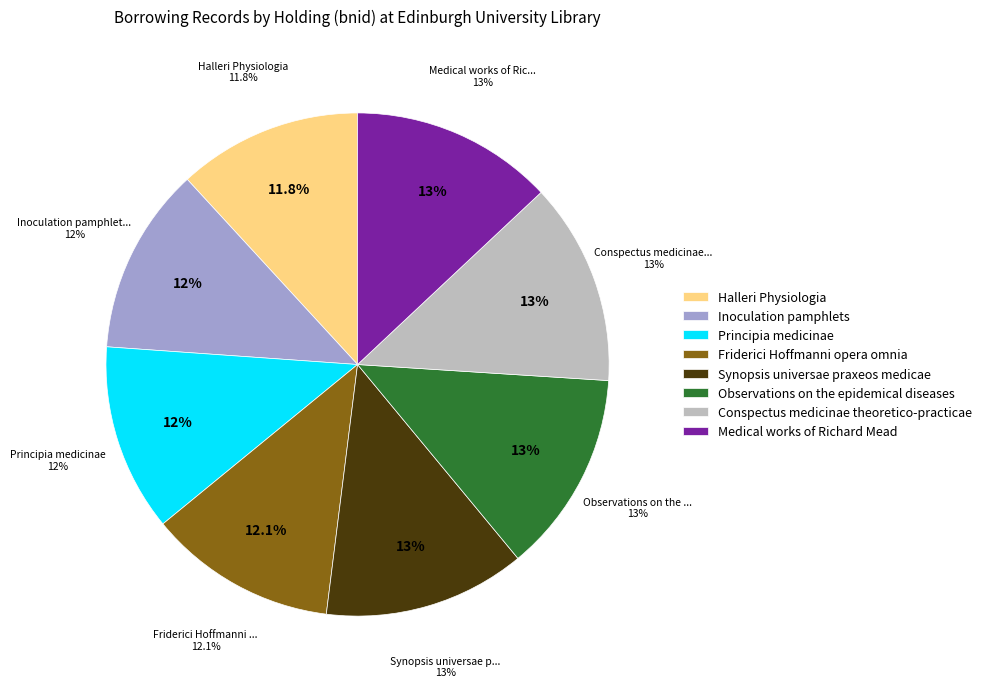

To the nearest percent, what portion does Friderici Hoffmanni opera omnia represent?

12%